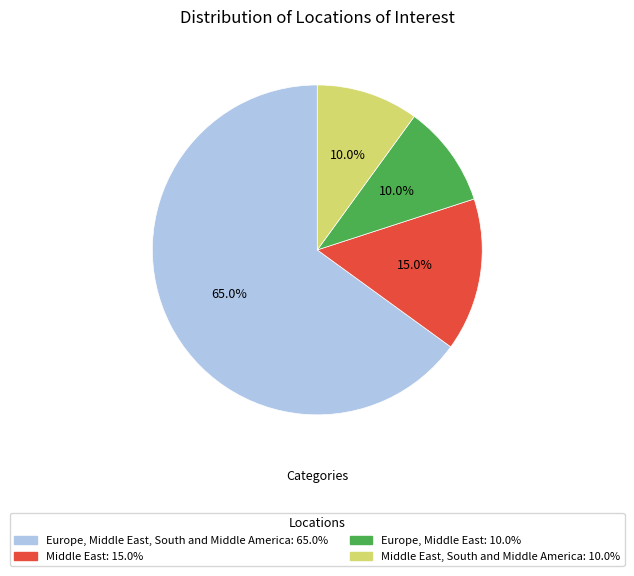

Is there any slice that represents more than half of the pie?

Yes